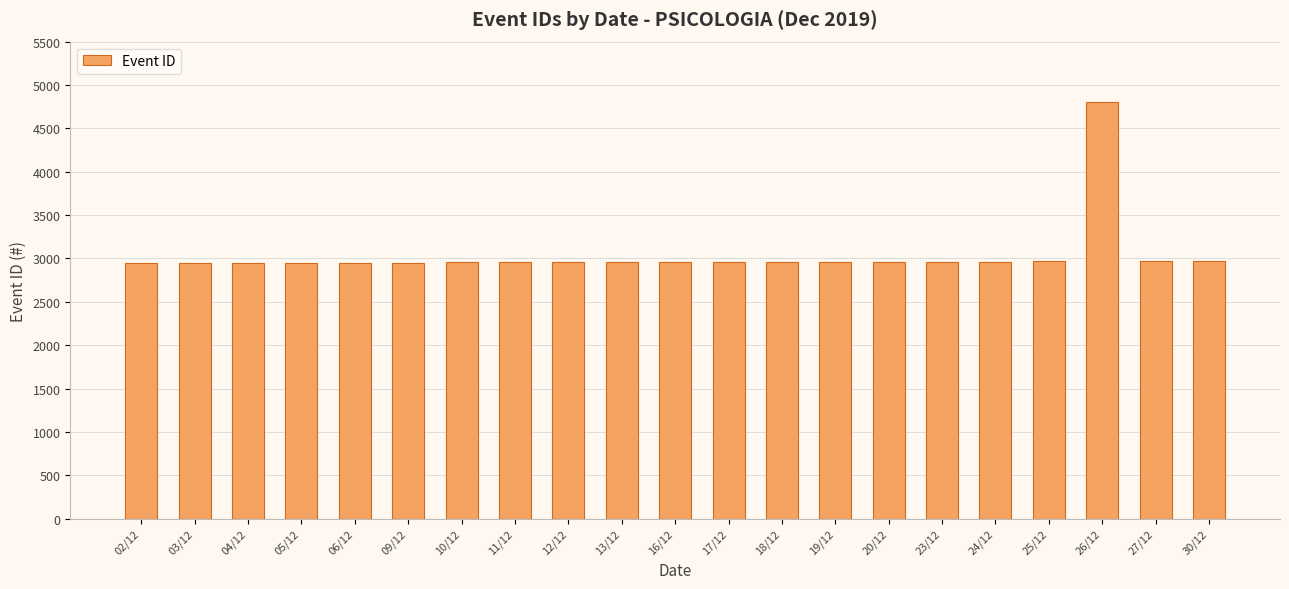

How many values are below 2958?

10